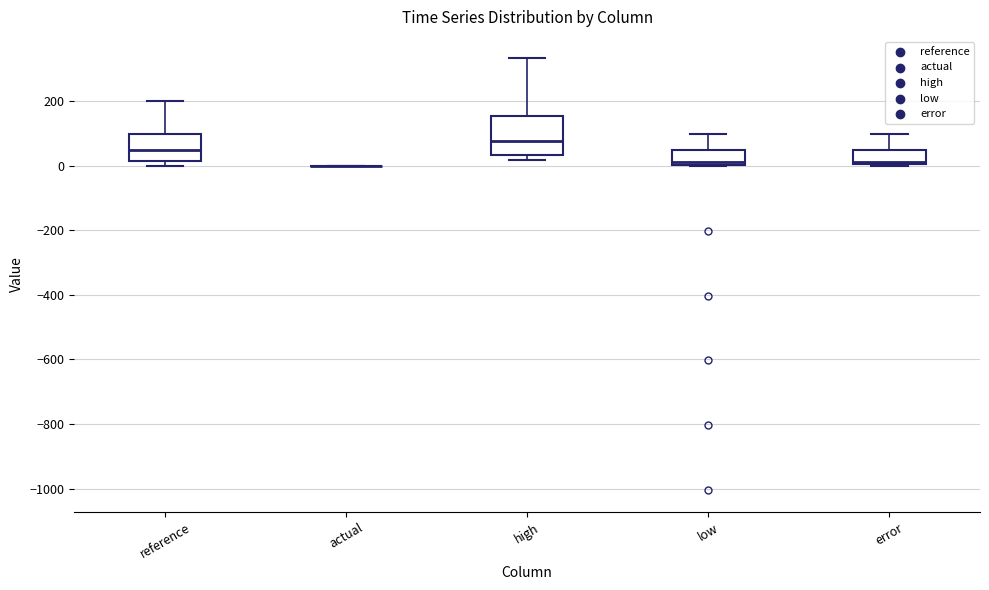

Comparing the boxes themselves (not the whiskers), which one is the tallest?

high